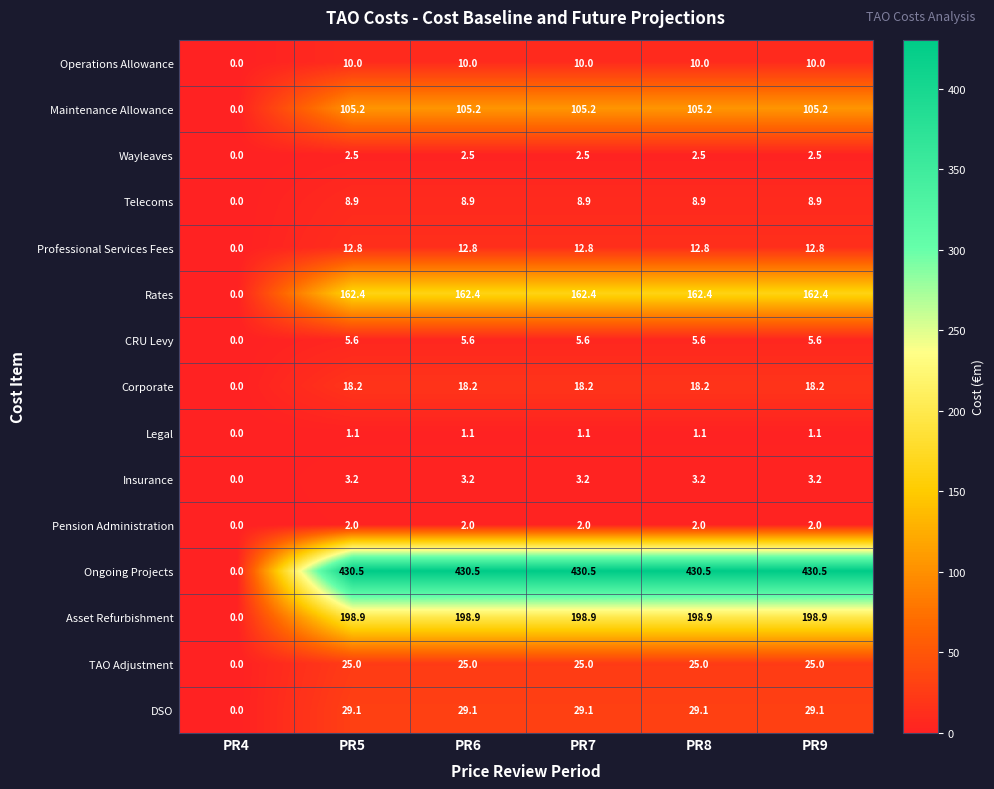

Which series has the largest range (max minus min)?

Ongoing Projects